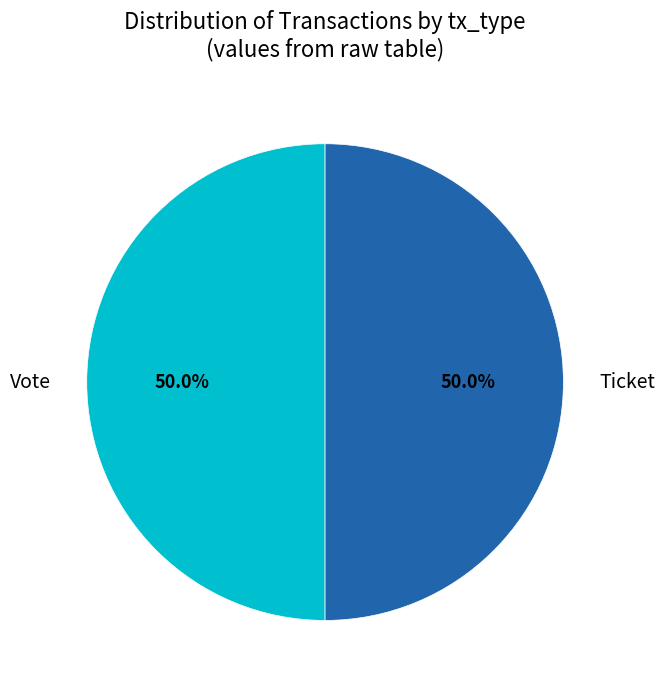

Approximately how many times larger is the value at Vote compared to Ticket?

1.0